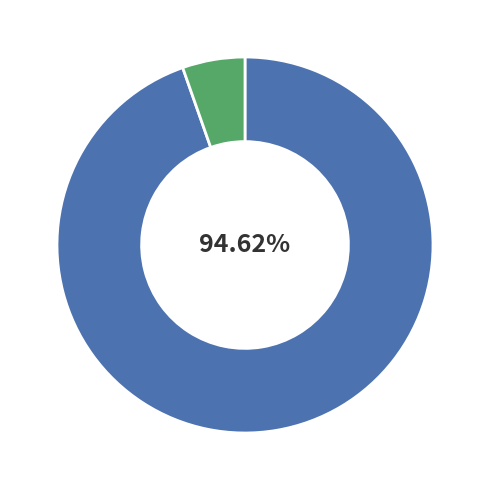

How many segments does this pie chart have?

2